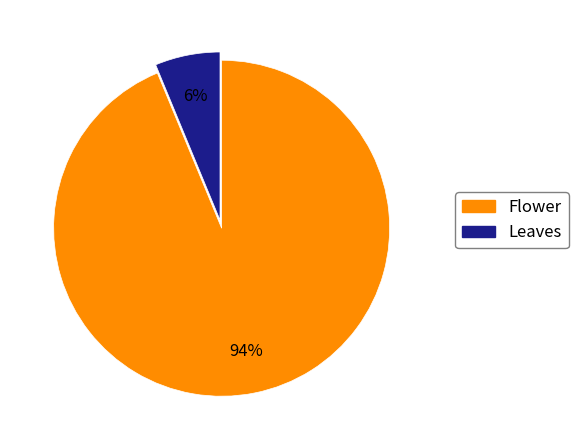

To the nearest percent, what is the combined percentage of Flower and Leaves?

100%